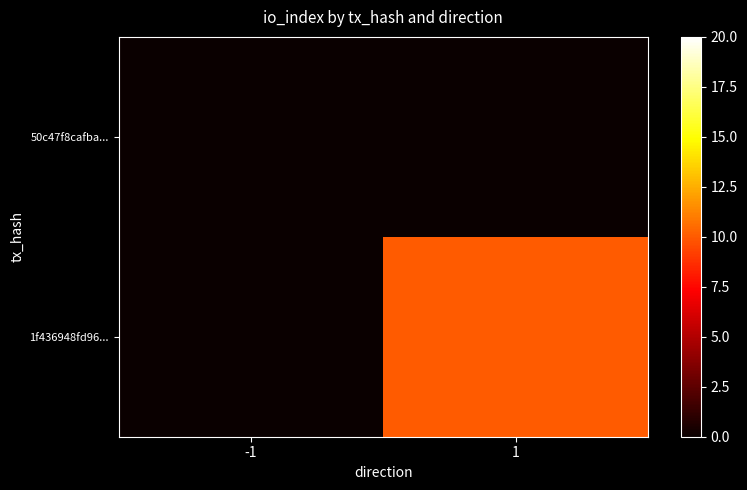

Which series has the largest total across all categories?

1f436948fd96...